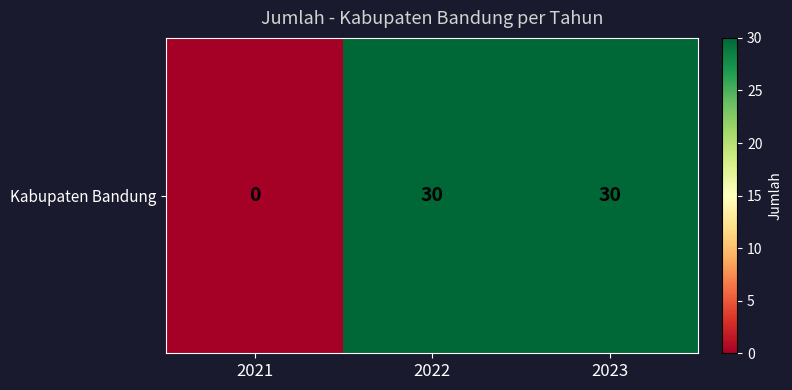

Reading left to right, list all the values displayed in this chart.

0	30	30